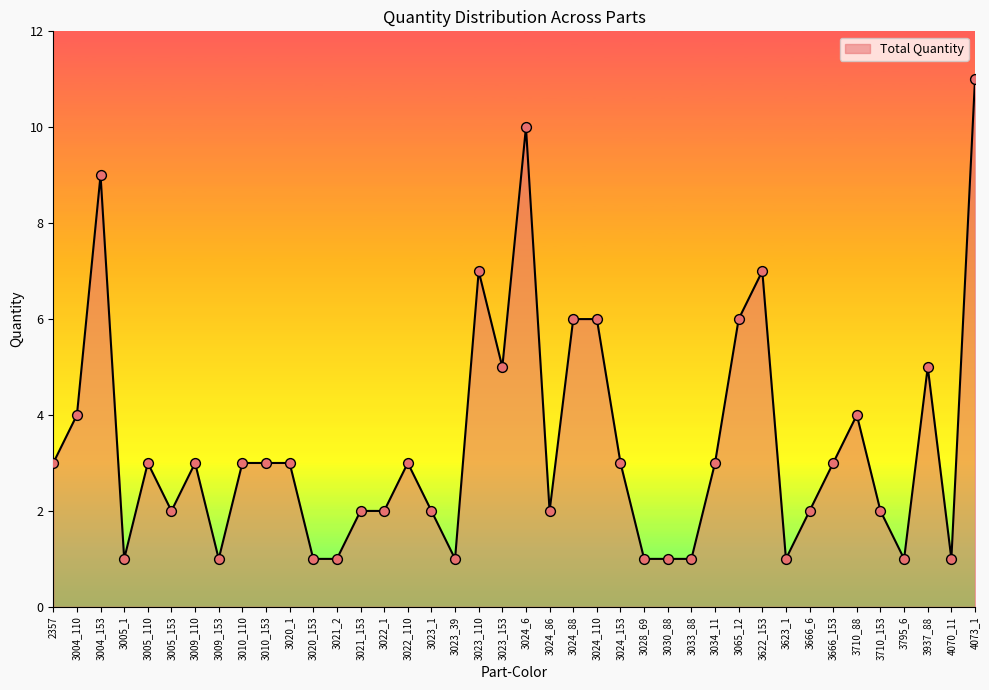

What is the ratio of the value at 3024_110 to the value at 3024_86?

3.0